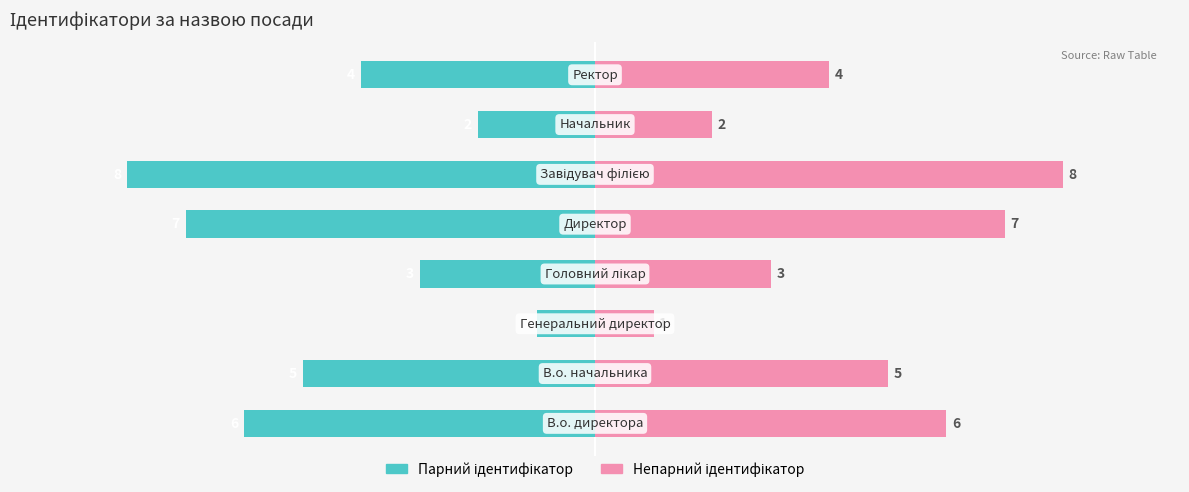

Are the bars horizontal?

Yes